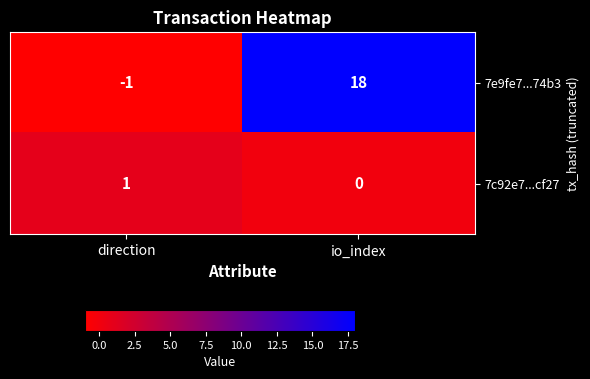

What is the maximum value shown in the chart?

18